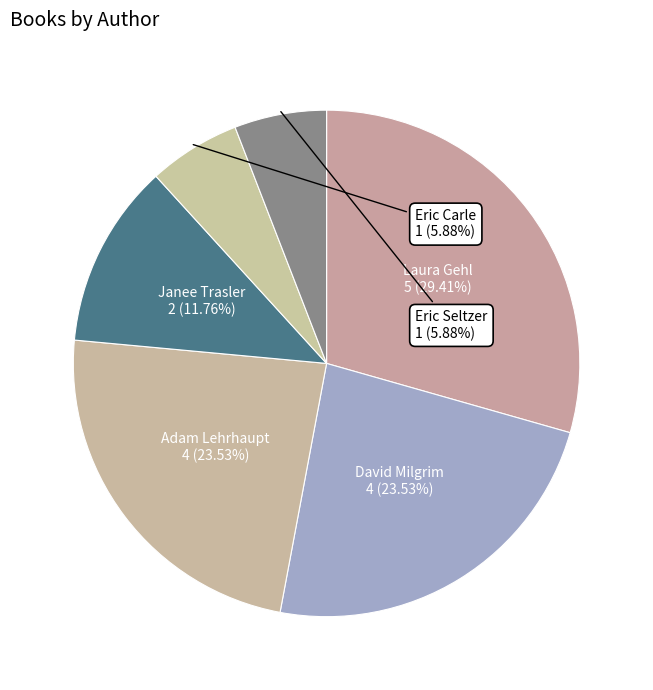

Does any single category account for the majority?

No